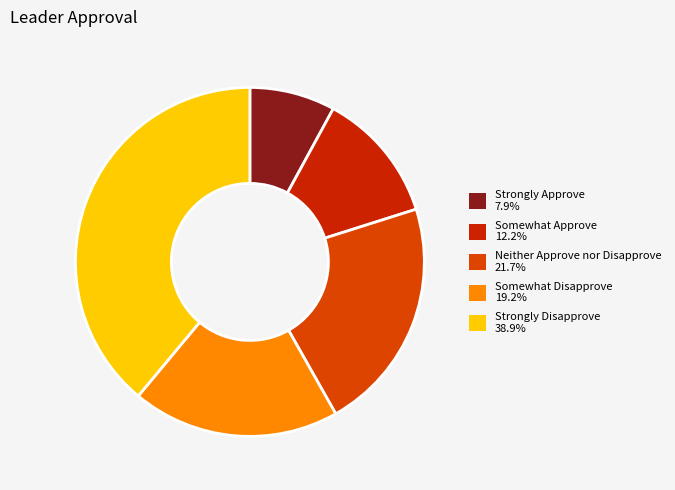

Is Strongly Disapprove the majority of the pie?

No